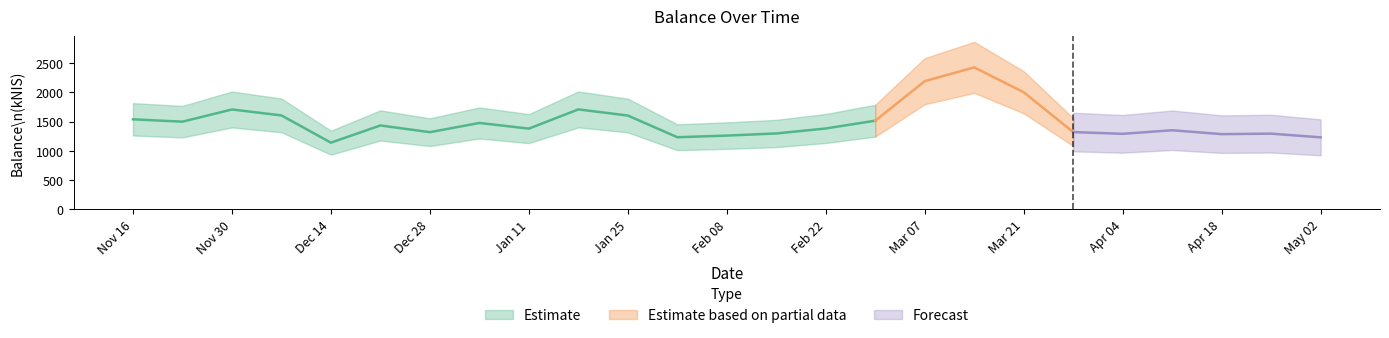

Is this an area chart (filled region under the line)?

No